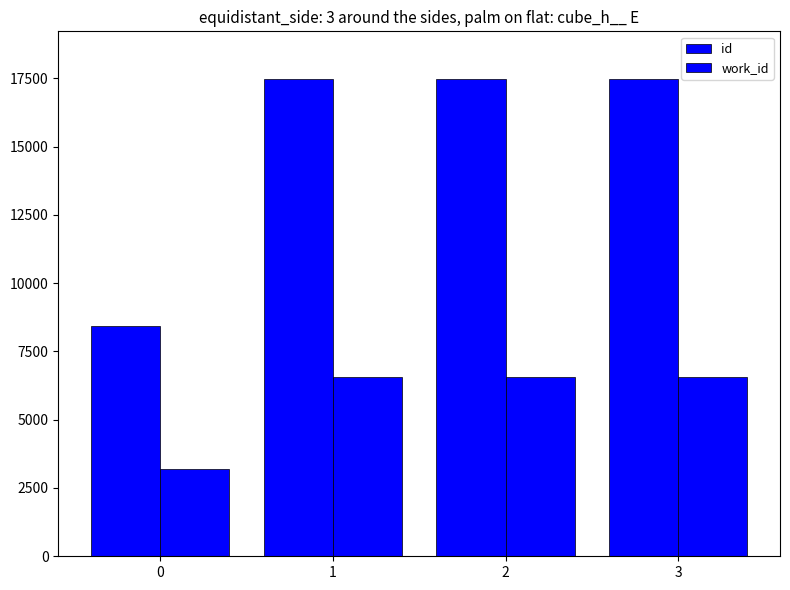

Between 1 and 3, which series saw the biggest shift?

id